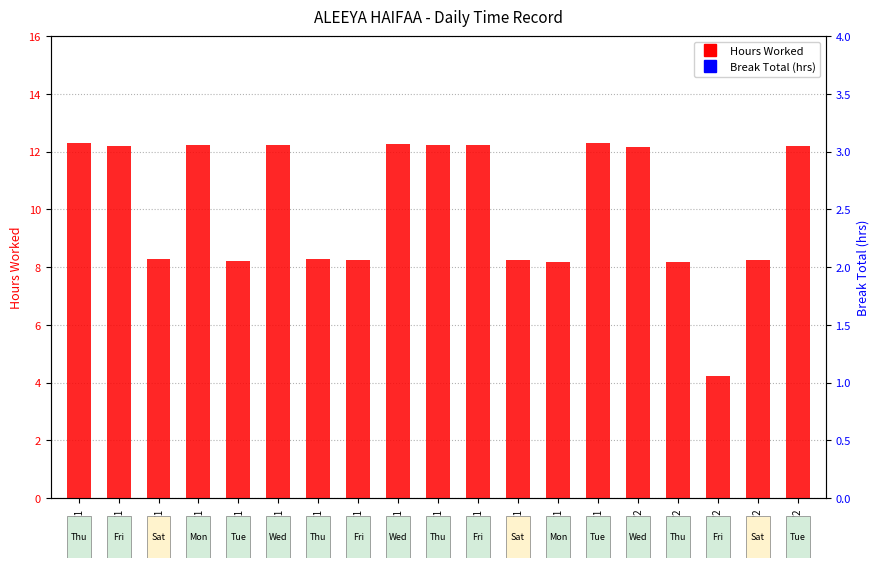

What position from the left is 14/1?

3